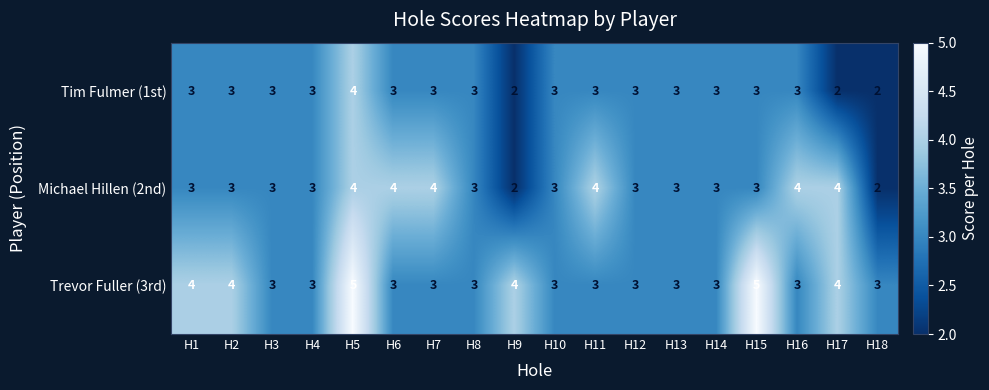

What is the sum of the Michael Hillen (2nd) values at H13 and H9?

5